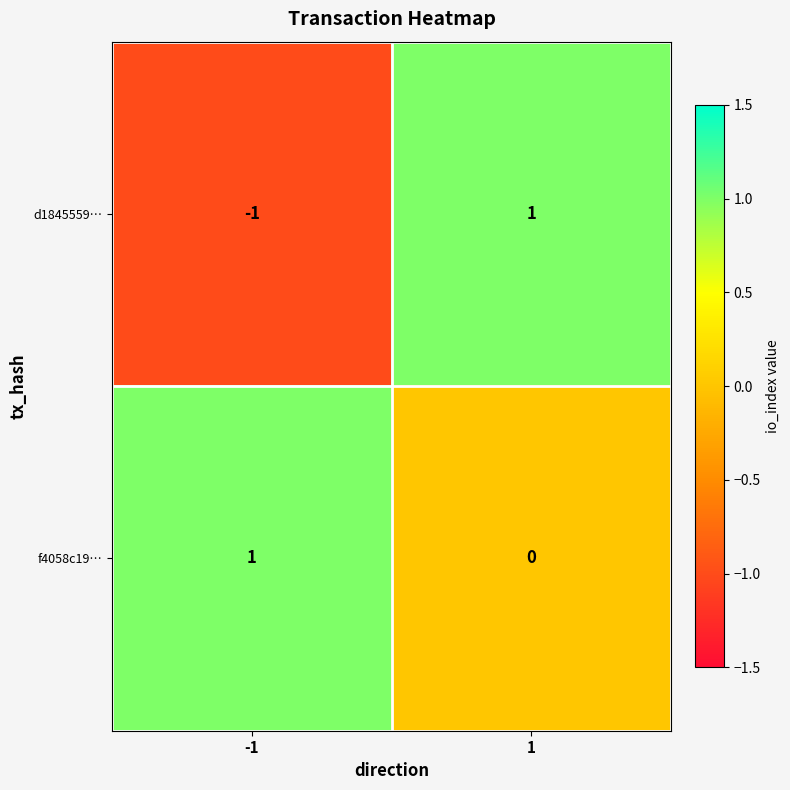

At which category is the sum across all series the highest?

1